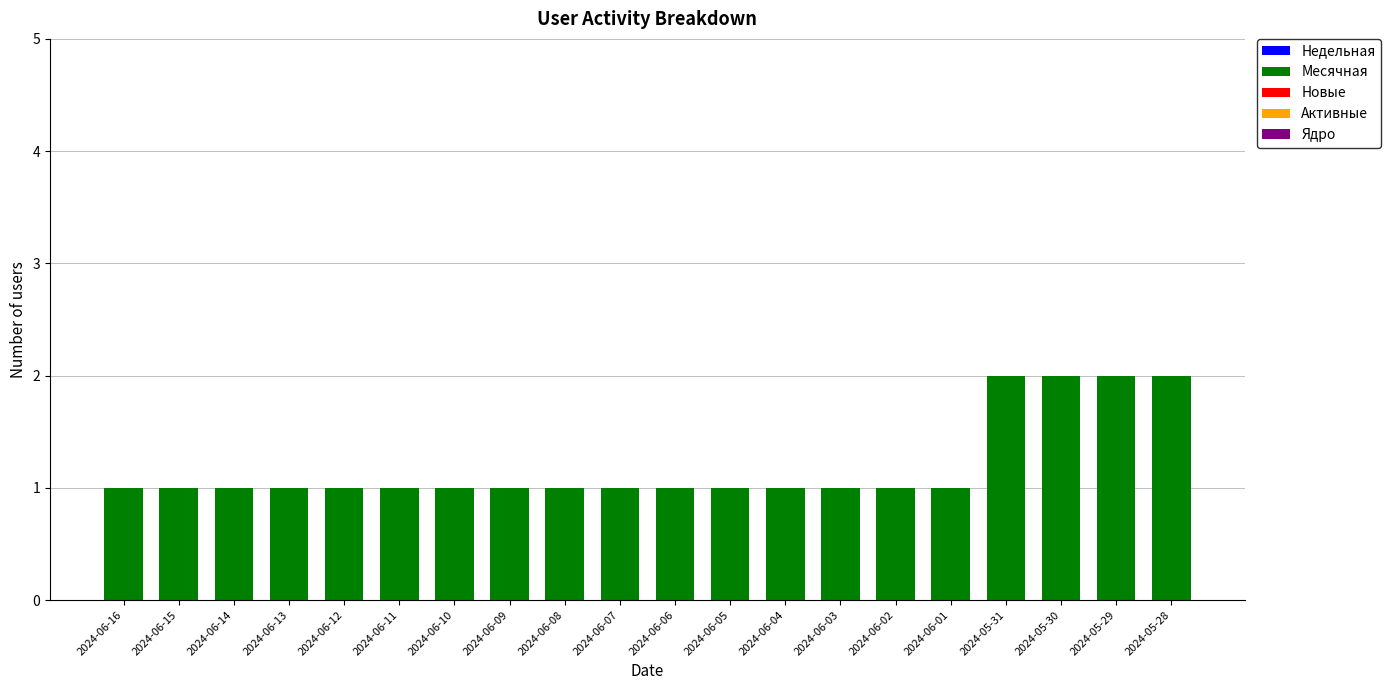

Are the bars grouped side by side (vs. stacked)?

No